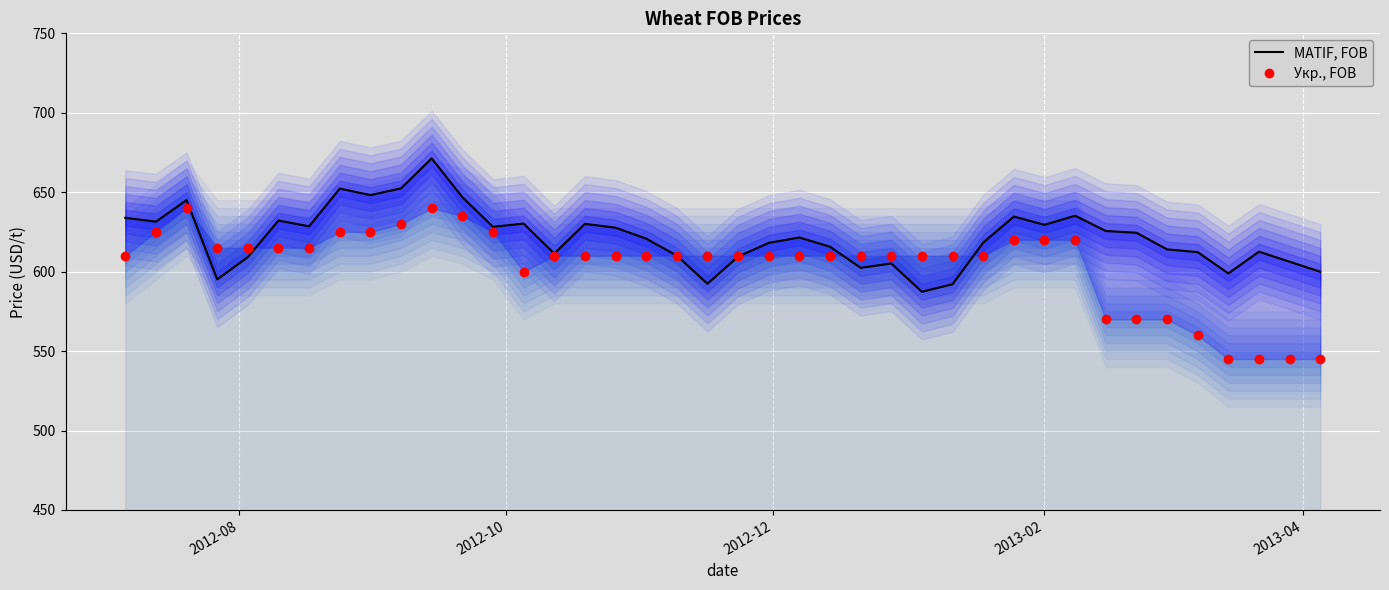

What is the average value of the Укр., FOB series?

604.4